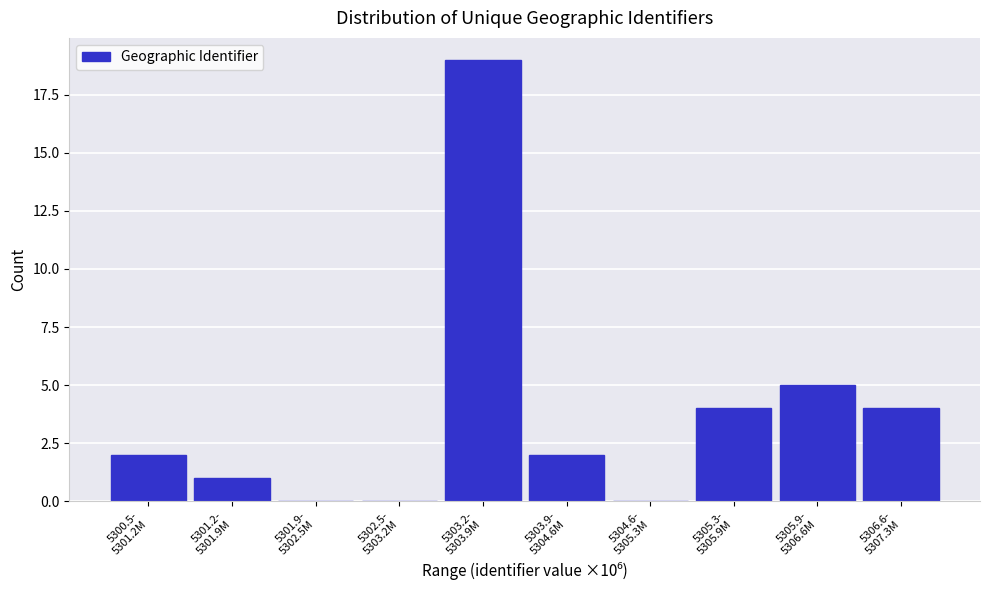

What is the maximum value shown in the chart?

19